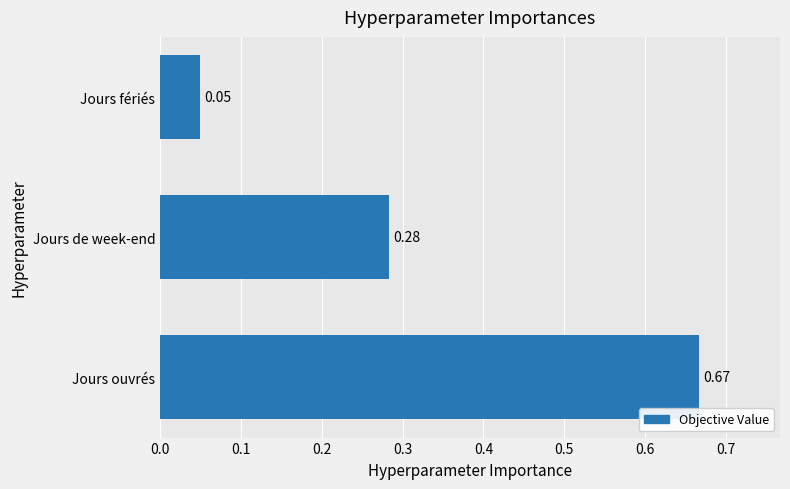

Where is the data nearest to the value 0?

Jours fériés